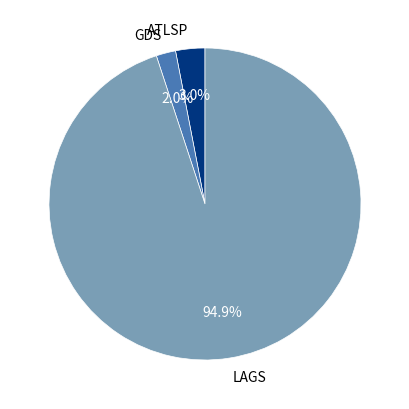

Between ATLSP and LAGS, which is larger?

LAGS